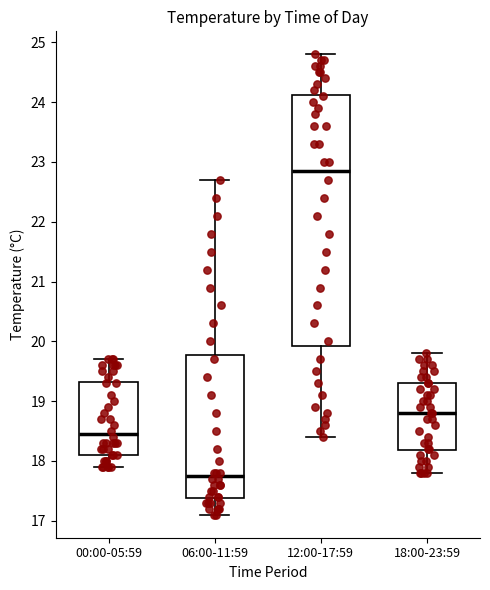

Comparing the boxes themselves (not the whiskers), which one is the tallest?

12:00-17:59